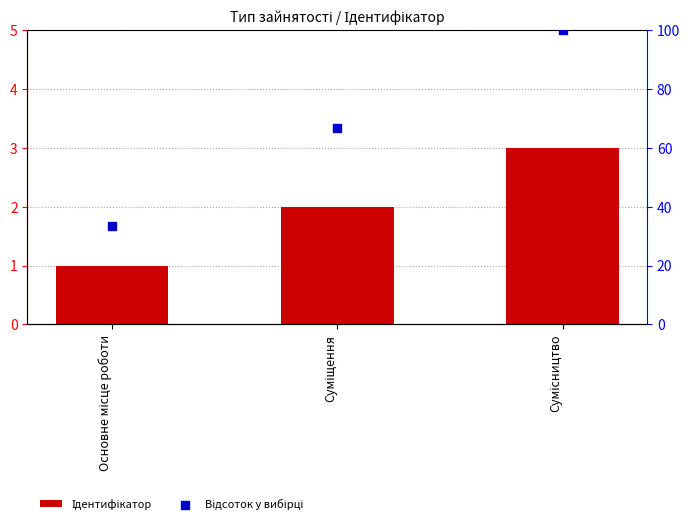

Which series contains the highest Y value?

Відсоток у вибірці